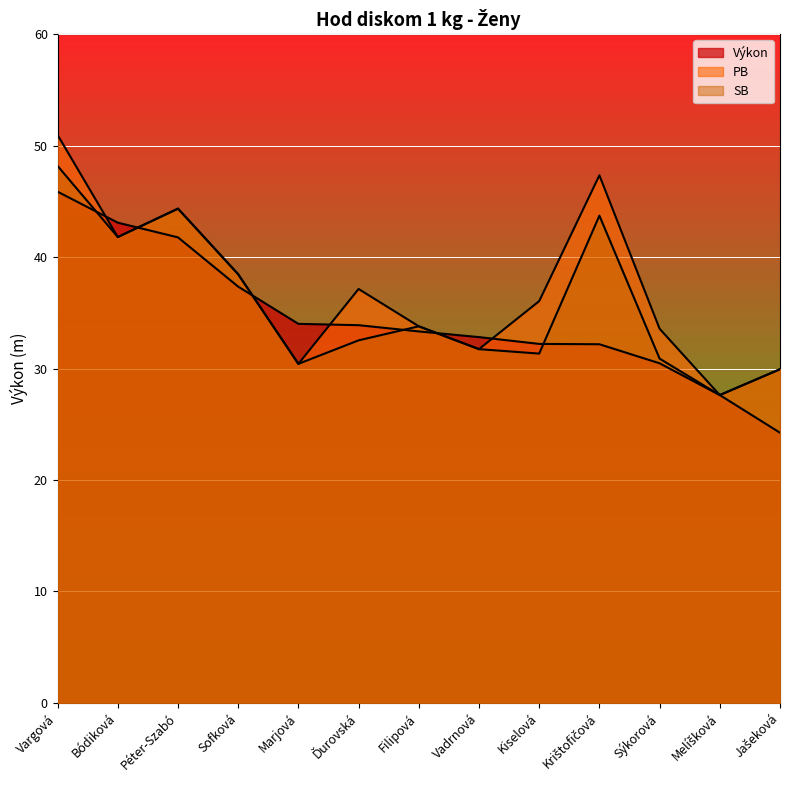

Does the chart display data point markers on the line(s)?

No